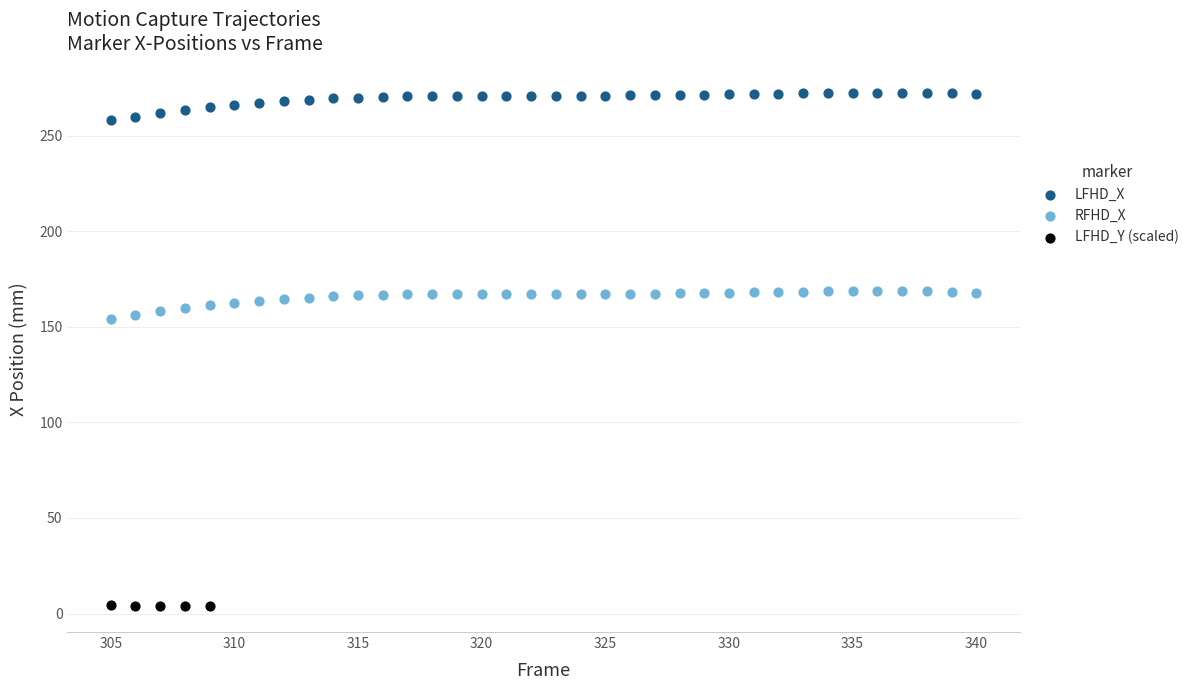

Which series has the largest Y range (max minus min)?

LFHD_X